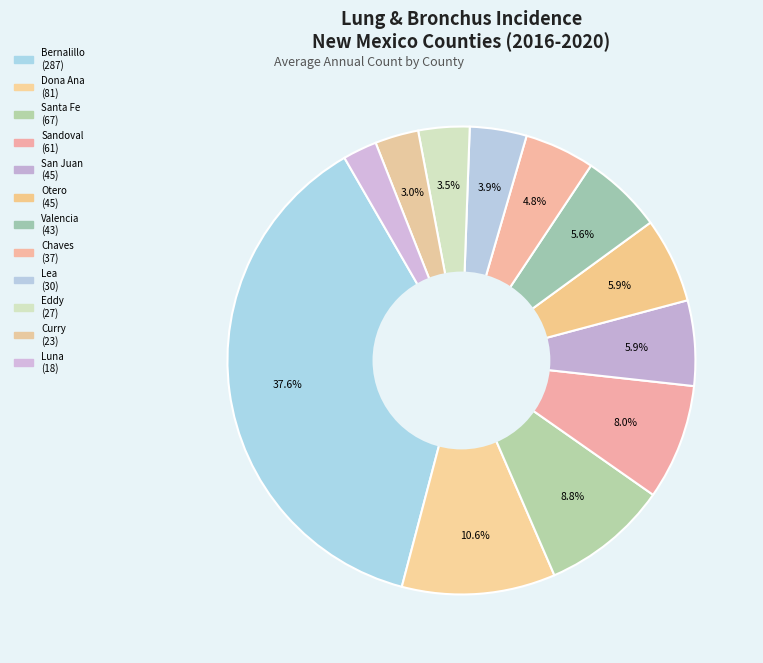

To the nearest percent, what is the difference between the largest and smallest slice percentages?

35%